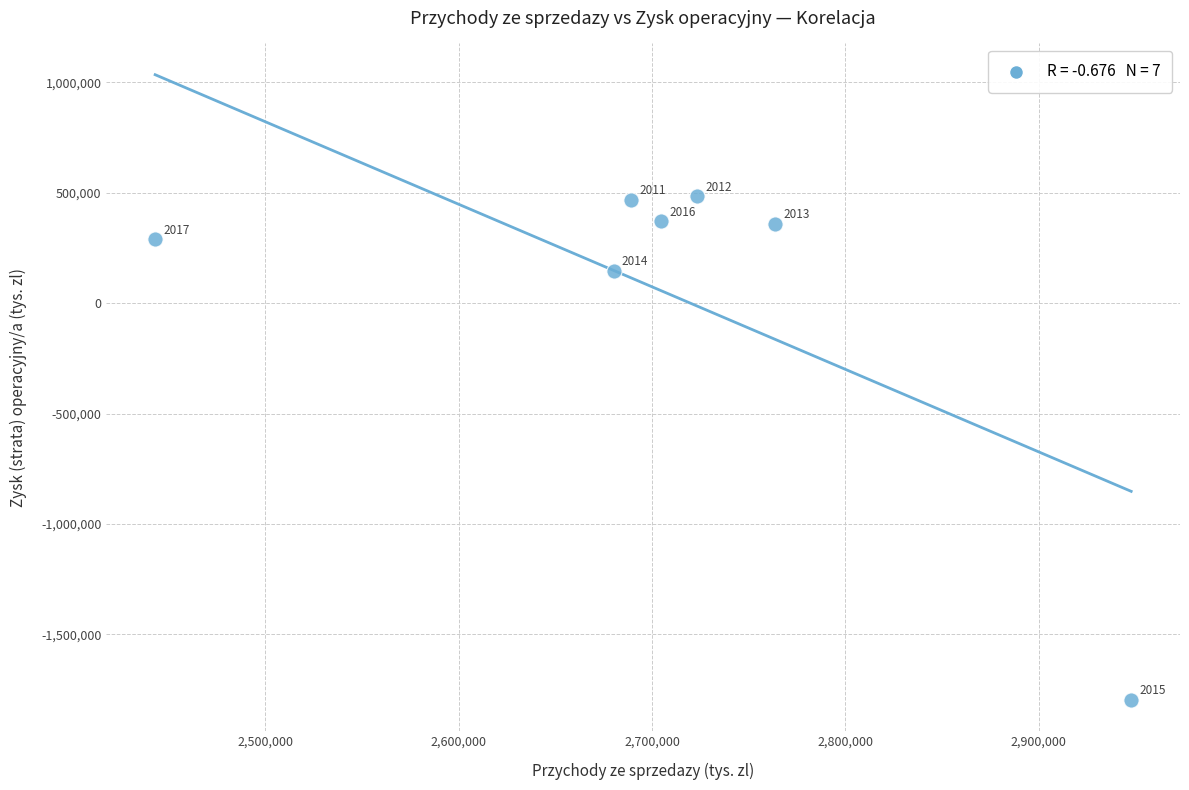

What is the range of Y values (max minus min)?

2279399